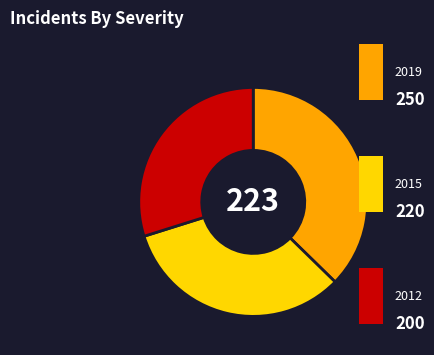

Is there any slice that represents more than half of the pie?

No